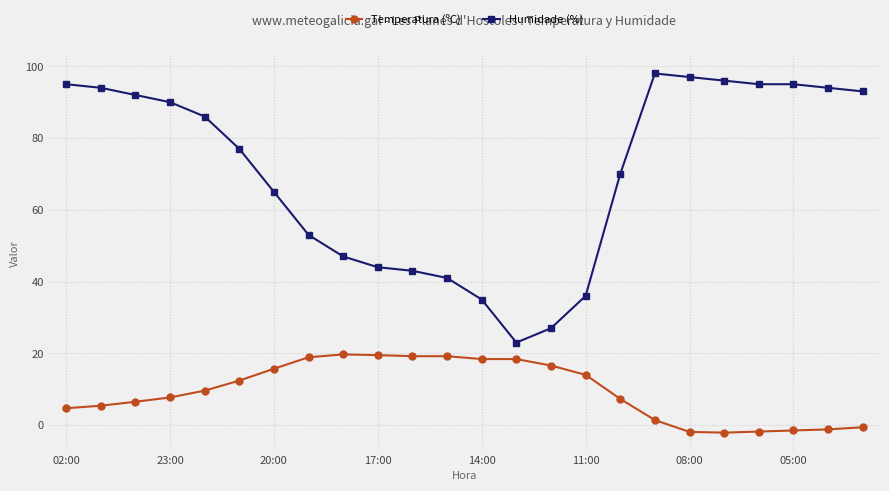

What is the difference between the maximum and minimum values in the Temperatura (ºC) series?

21.8